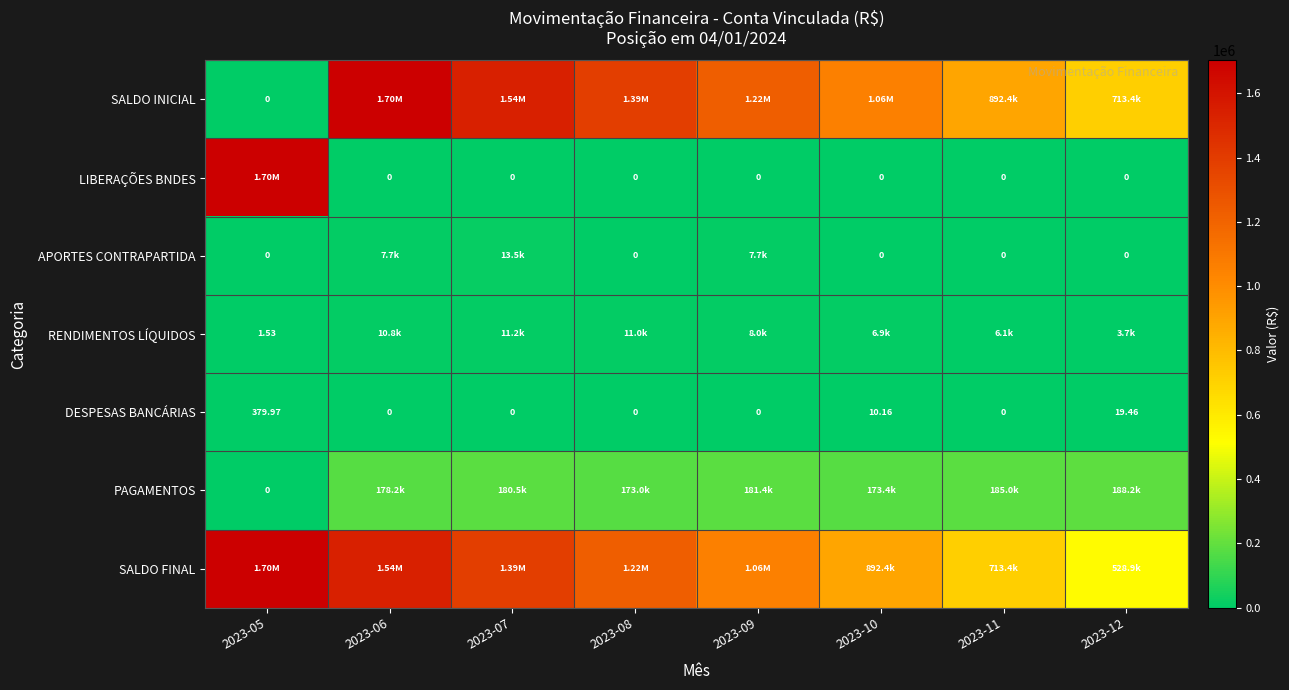

Is it true that SALDO INICIAL equals 1787109.9 at 2023-09?

False